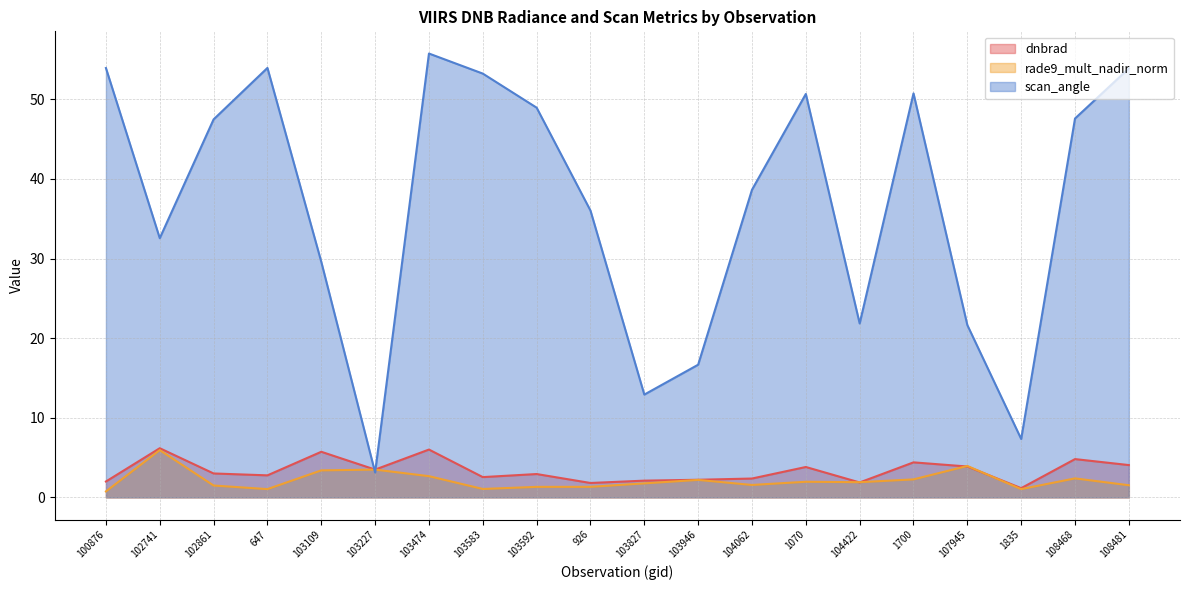

What is the greatest value displayed?

55.8